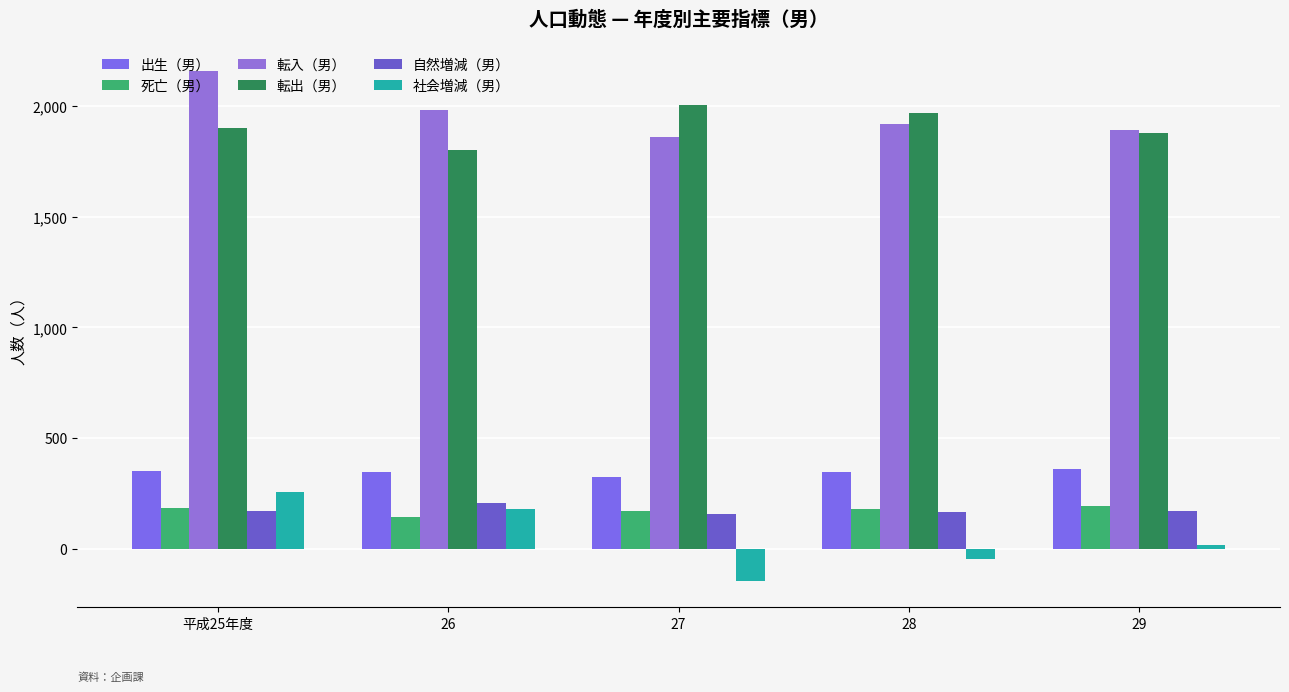

What is the label of the 2nd bar from the right?

28